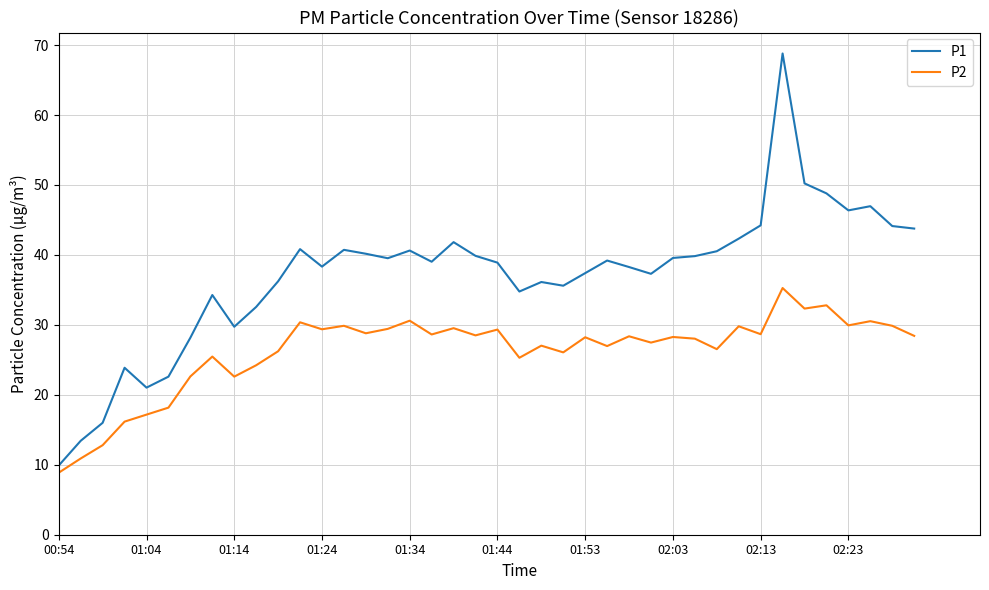

Is this an area chart (filled region under the line)?

No